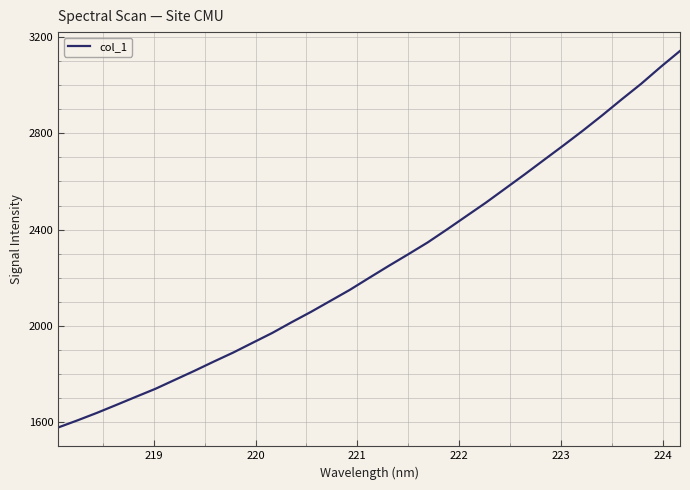

What is the minimum value shown in the chart?

1577.2